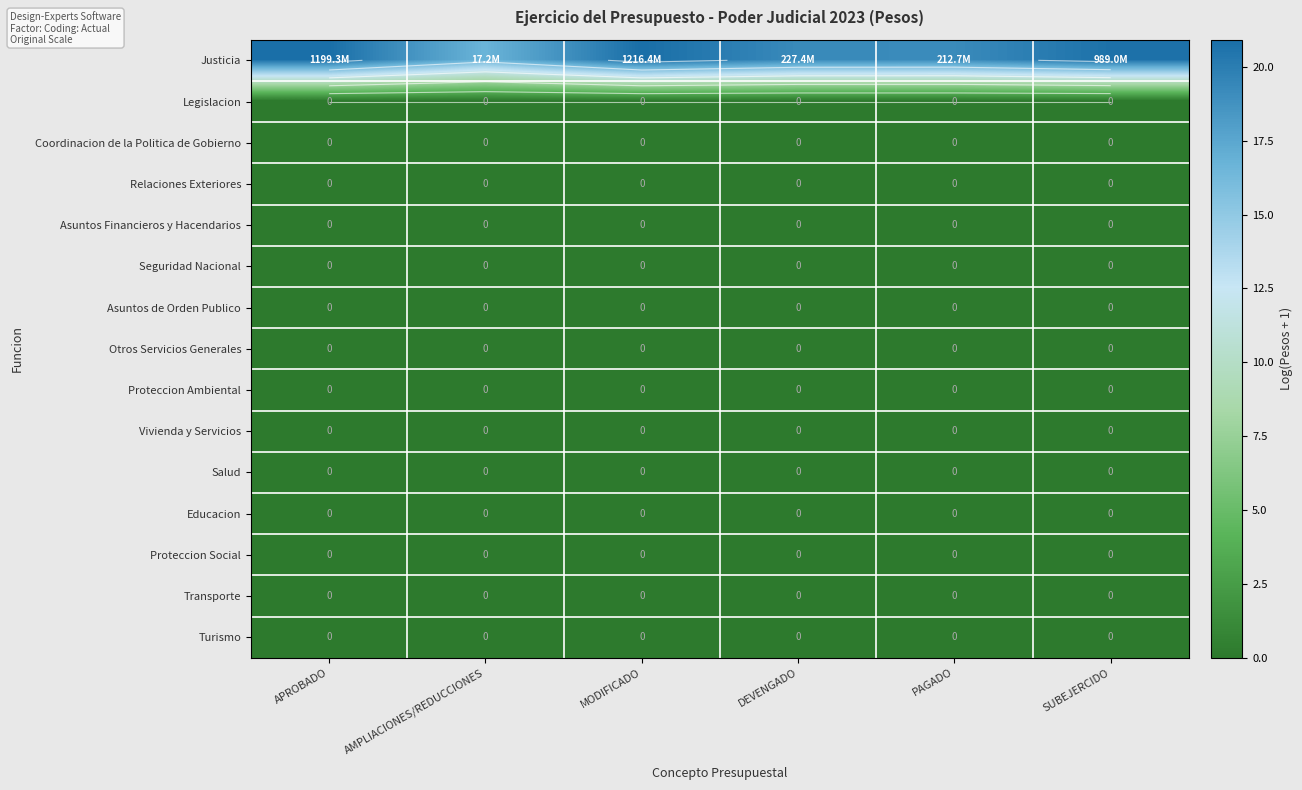

What is the spread (max minus min) of values at AMPLIACIONES/REDUCCIONES?

16.7